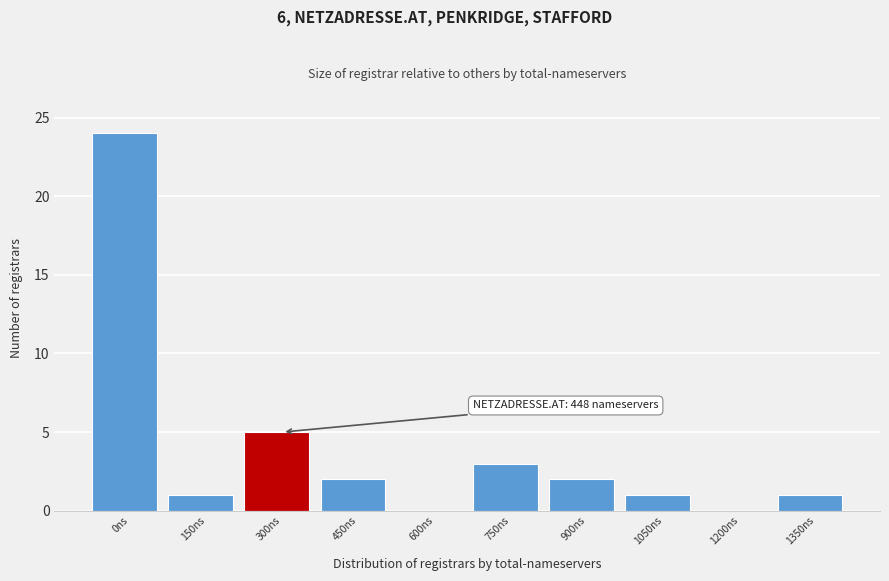

Reading right to left, list all the values displayed in this chart.

1350ns=1	1200ns=0	1050ns=1	900ns=2	750ns=3	600ns=0	450ns=2	300ns=5	150ns=1	0ns=24